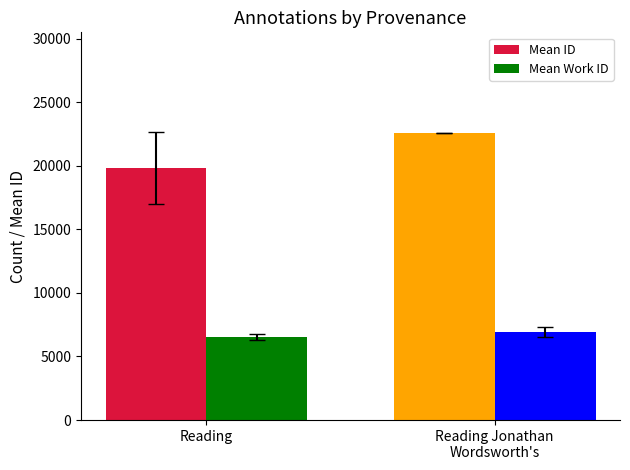

What is the label of the 2nd bar from the right?

Reading